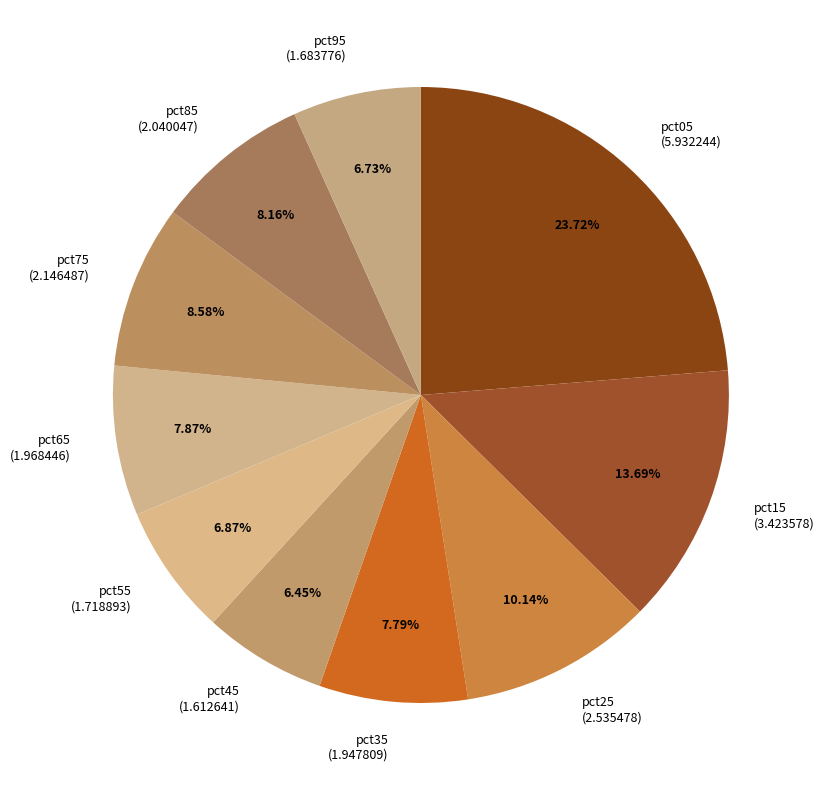

Is there a majority slice in this chart?

No